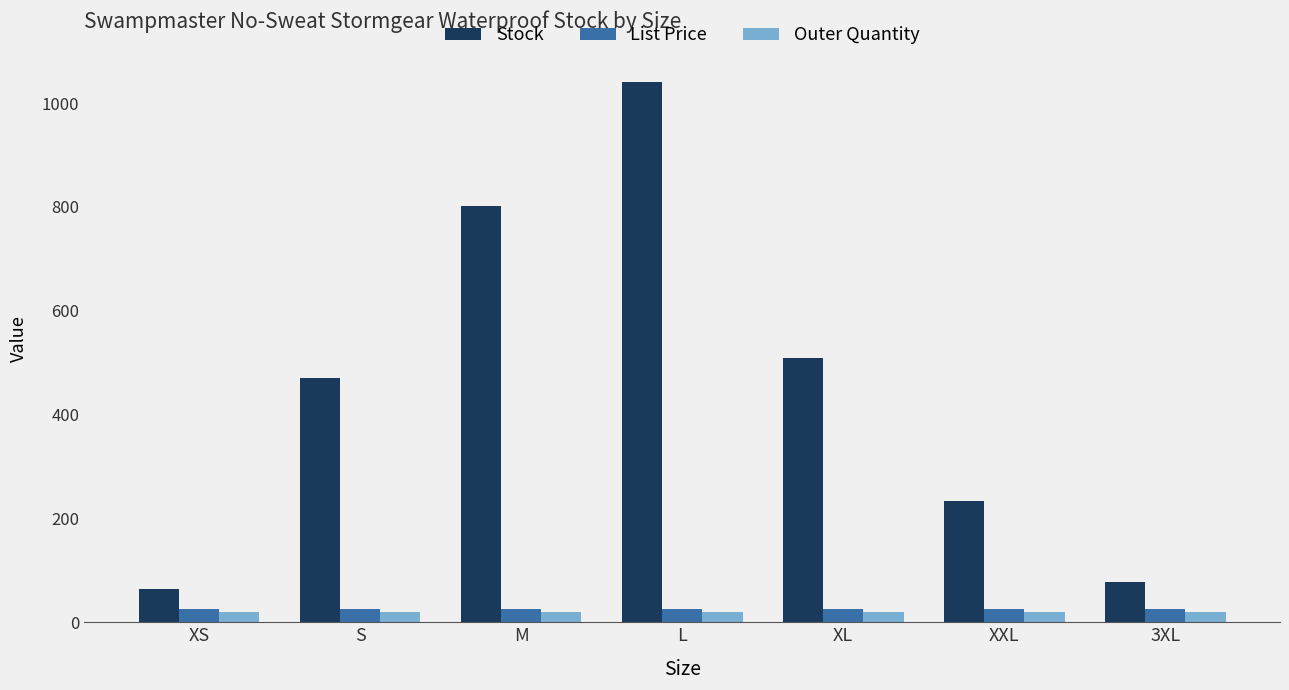

What is the label of the 2nd bar from the right?

XXL